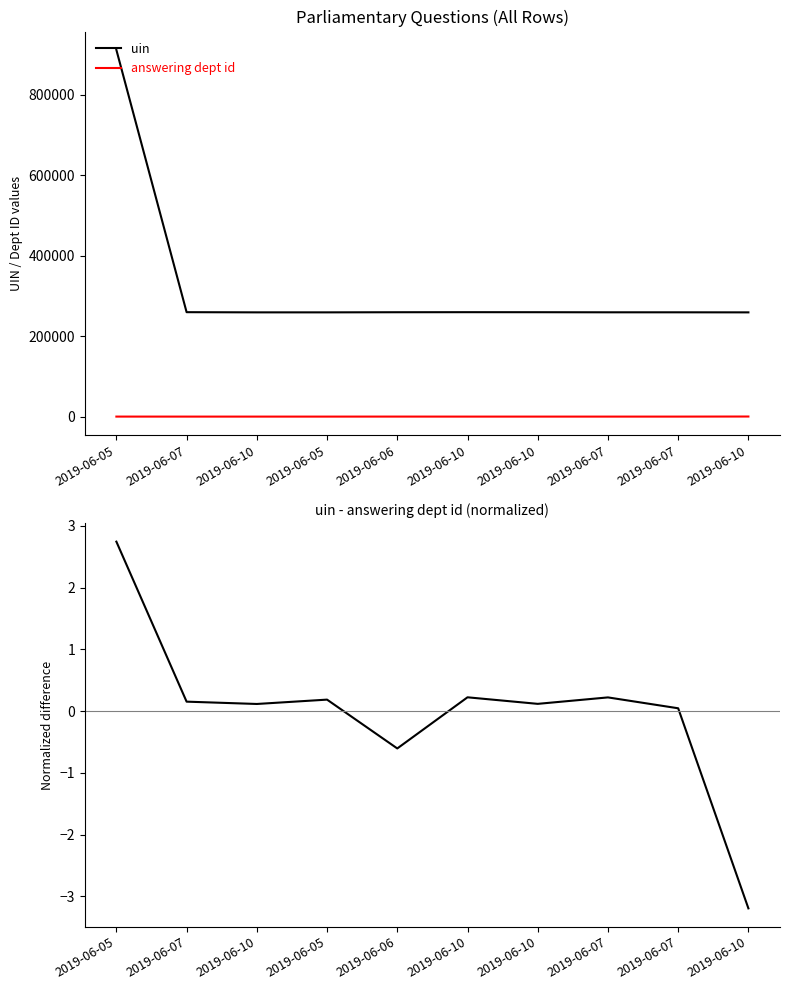

Reading left to right, transcribe all the data shown in this chart.

uin: 911152.0	259465.0	259012.0	259013.0	259327.0	259459.0	259383.0	259151.0	259138.0	258993.0
answering dept id: 53.0	11.0	13.0	9.0	54.0	7.0	13.0	7.0	17.0	201.0
uin - answering dept id (normalized): 2.7	0.2	0.1	0.2	-0.6	0.2	0.1	0.2	0.0	-3.2